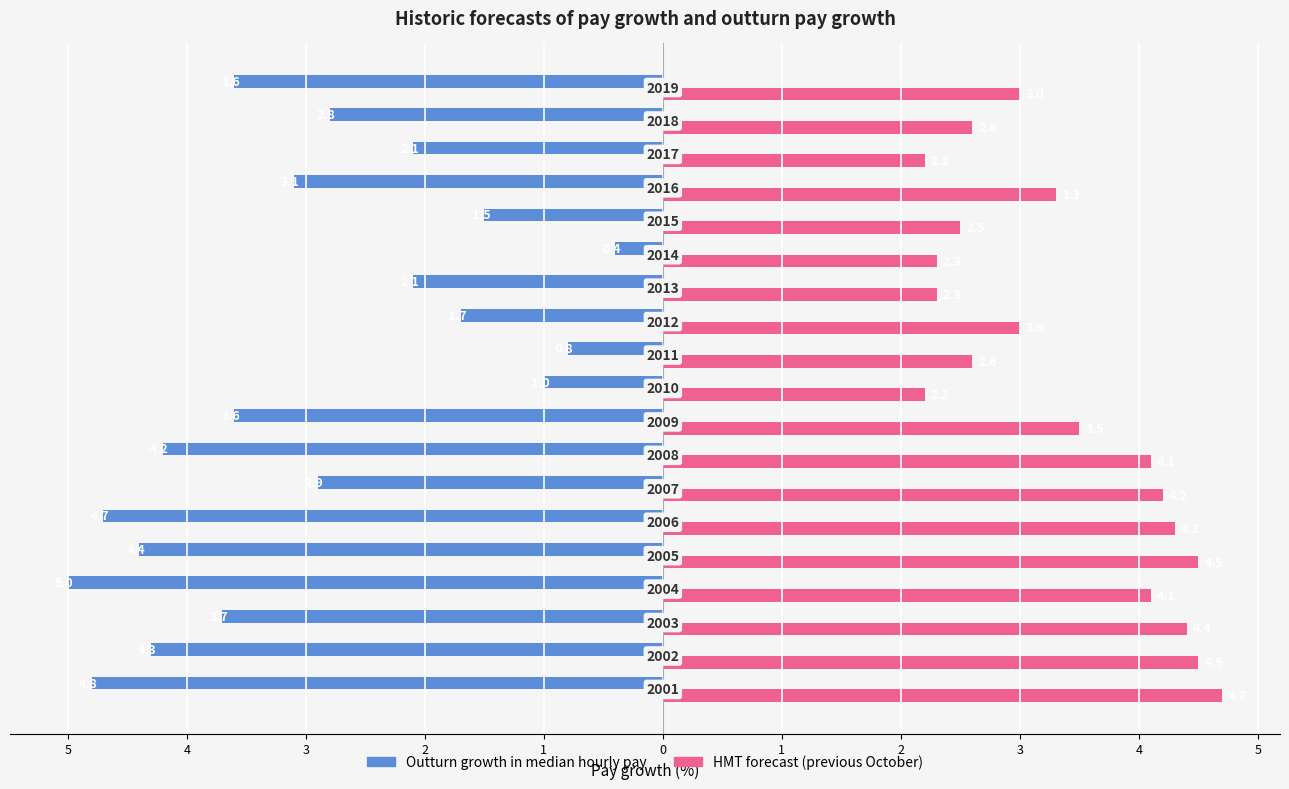

What are all the series names shown in the legend?

Outturn growth in median hourly pay, HMT forecast (previous October)